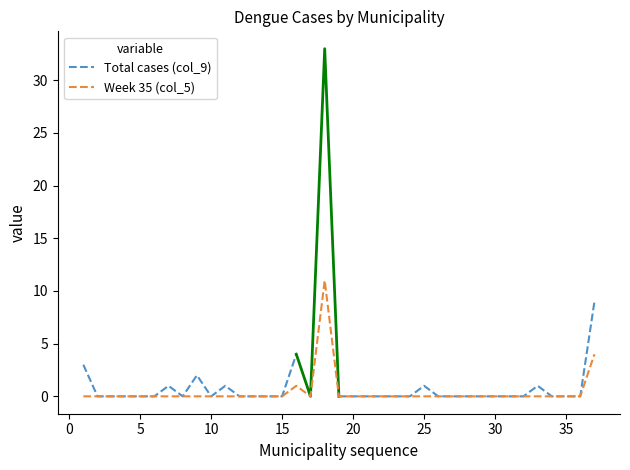

True or false: Week 35 (col_5) has a value of 0 at 10.

True